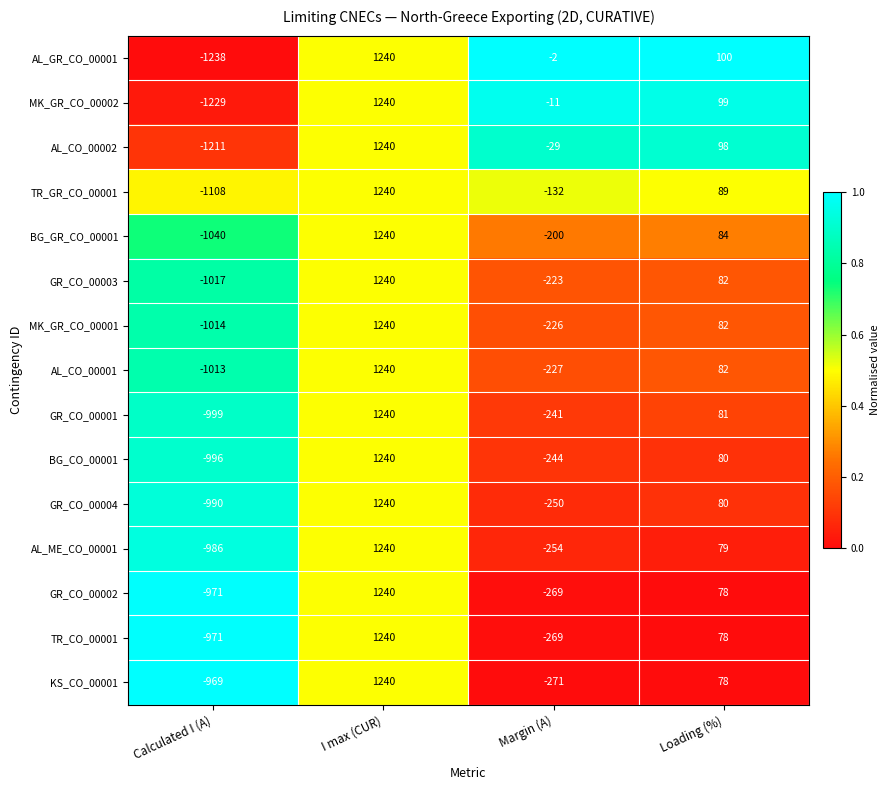

What is the difference between the maximum and minimum values in the AL_CO_00001 series?

2253